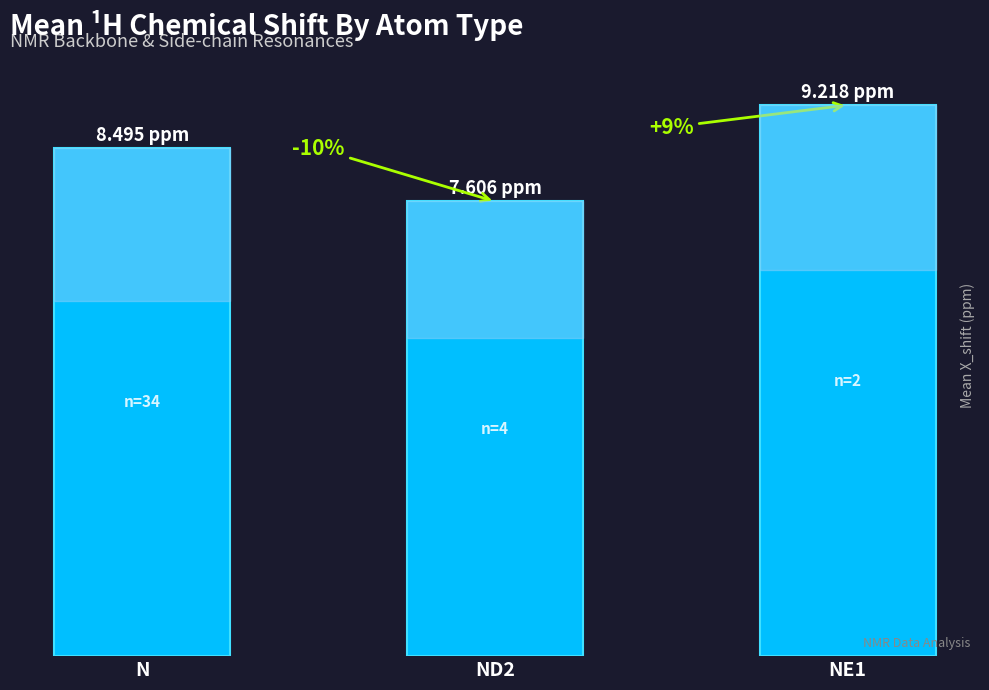

Are the bars horizontal?

No